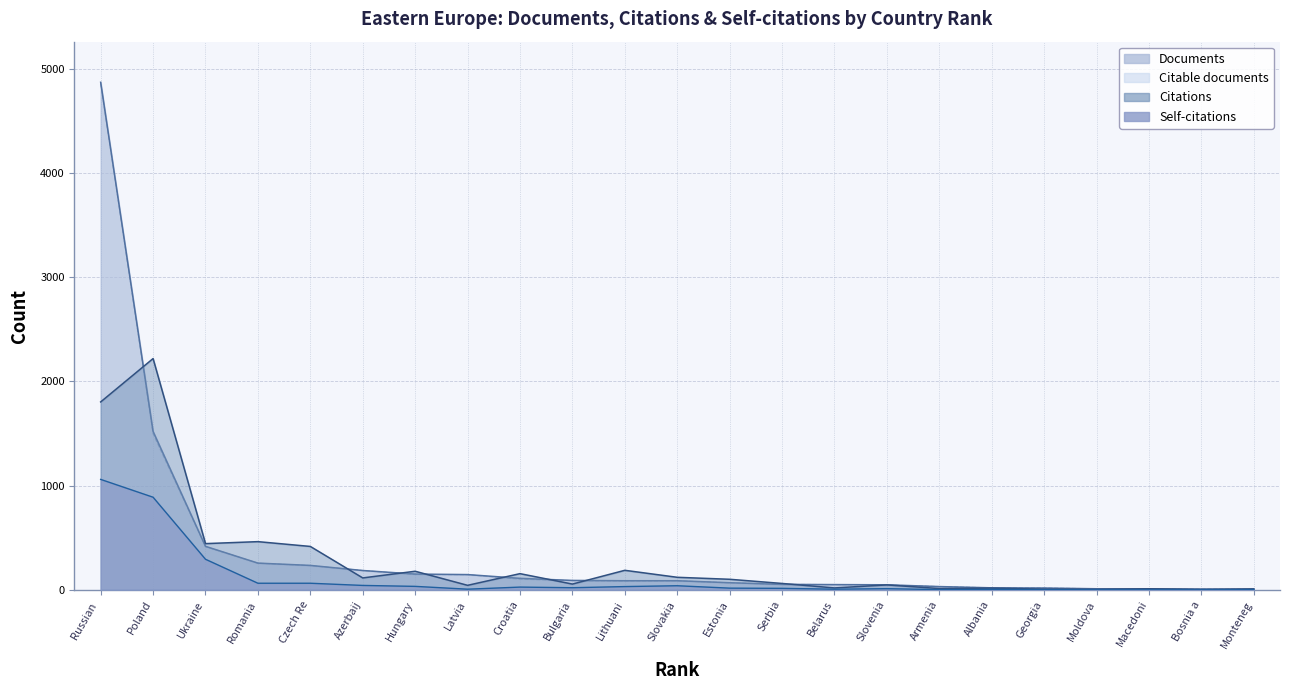

Which series has the largest range (max minus min)?

Documents